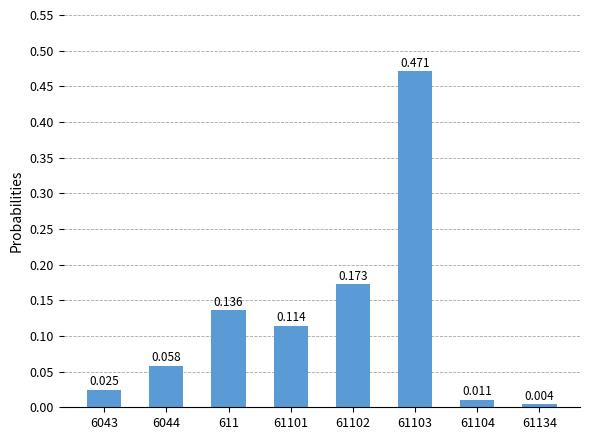

Reading right to left, list all the values displayed in this chart.

0.0	0.0	0.5	0.2	0.1	0.1	0.1	0.0